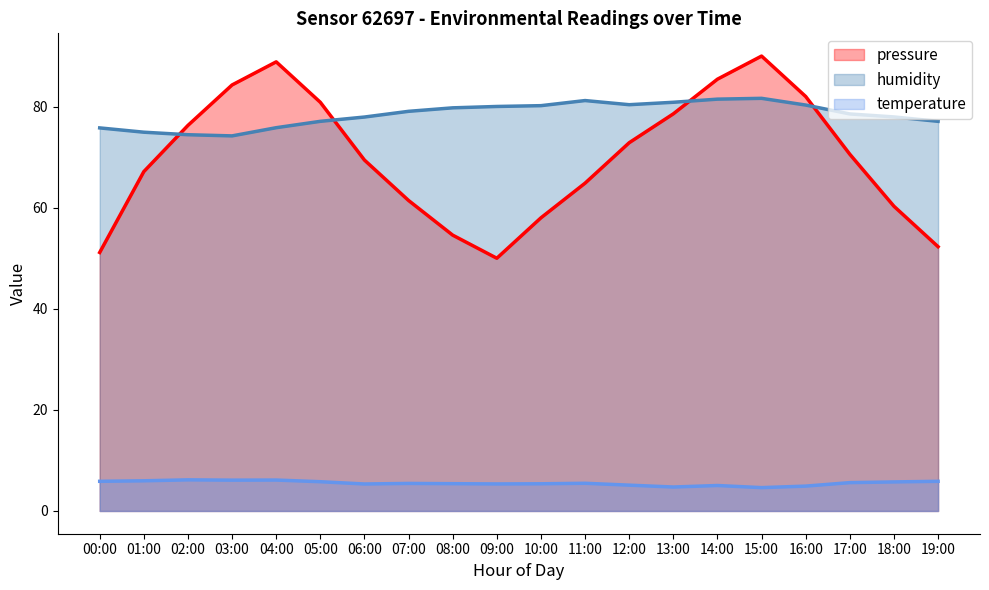

Which category has the highest value in the humidity series?

15:00